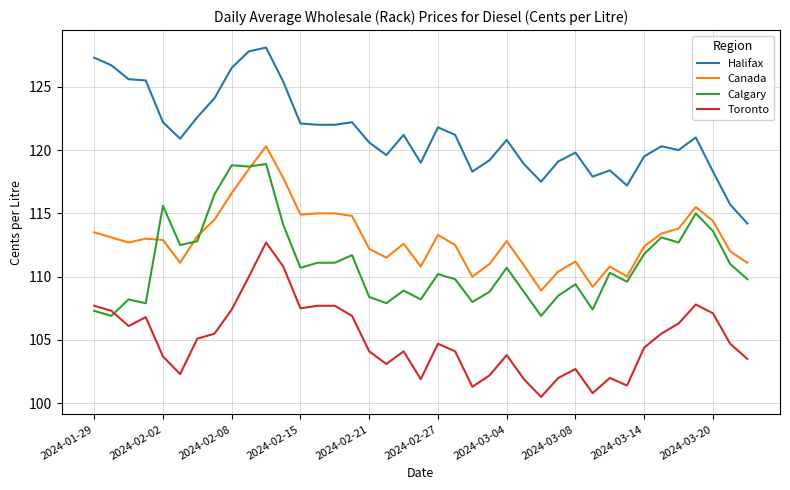

Which series has the largest total across all categories?

Halifax